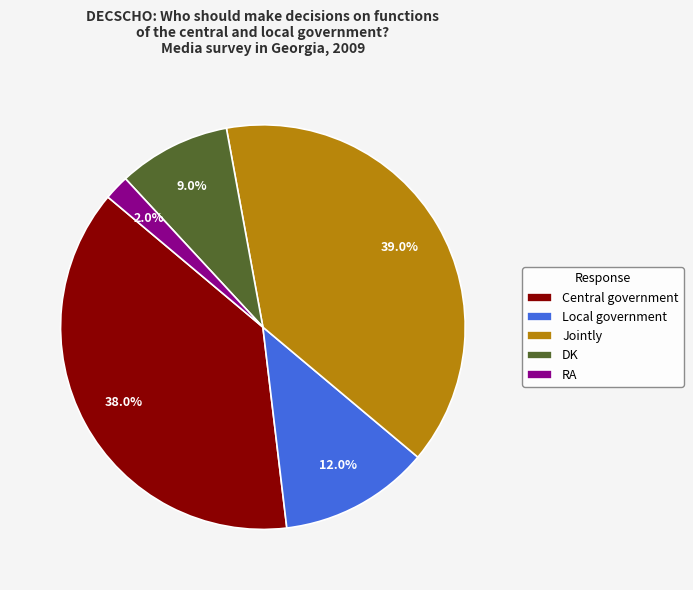

The DK slice represents 1% of the pie. True or false?

False